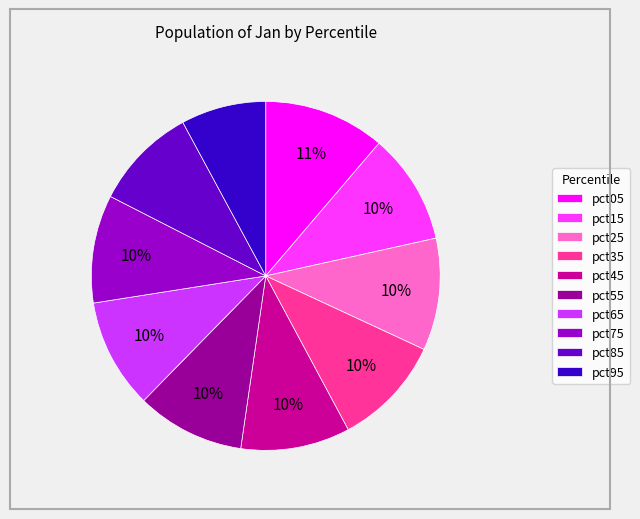

Which category has the biggest portion of the pie?

pct05